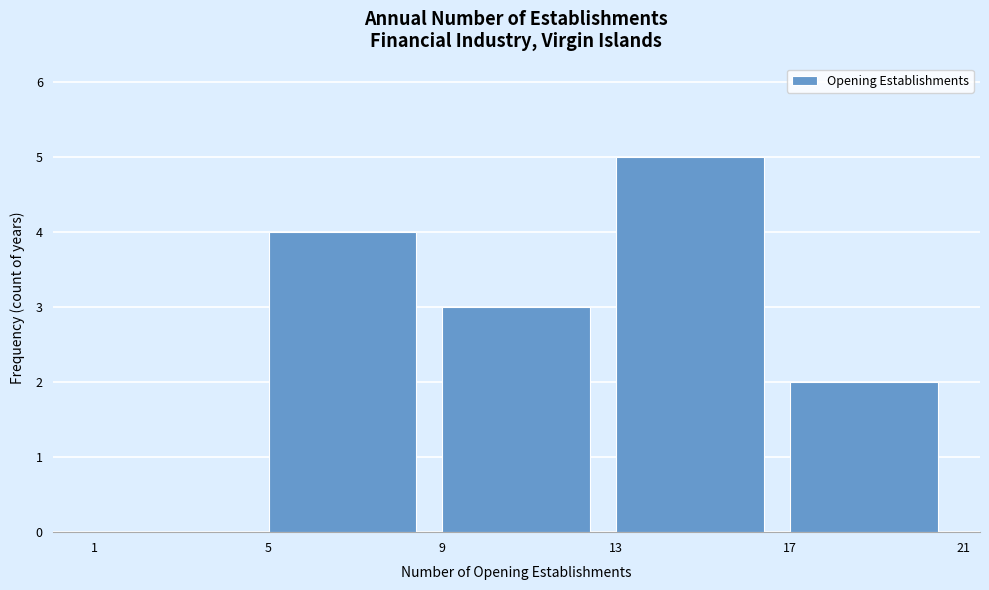

Over which range of the x-axis is the bar tallest?

13 to 17